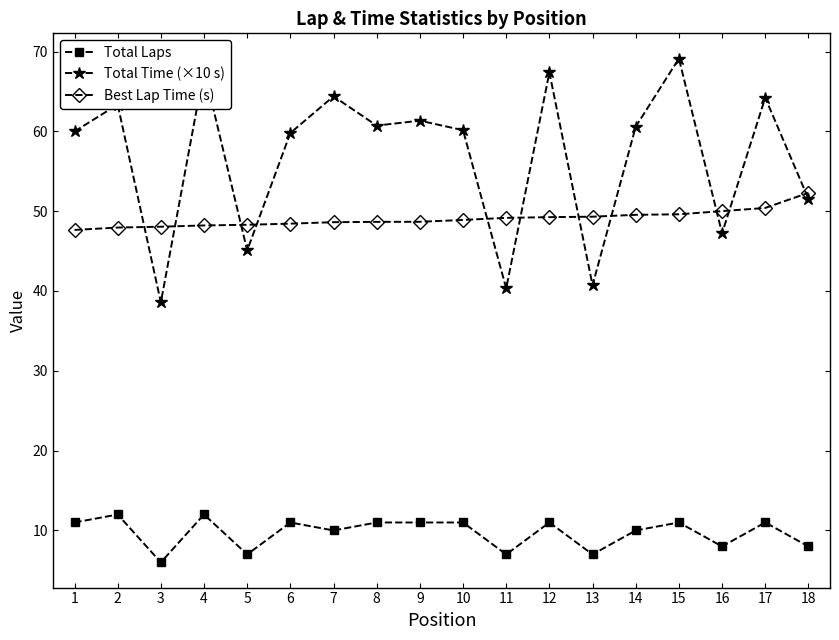

What are all the series names shown in the legend?

Total Laps, Total Time (×10 s), Best Lap Time (s)